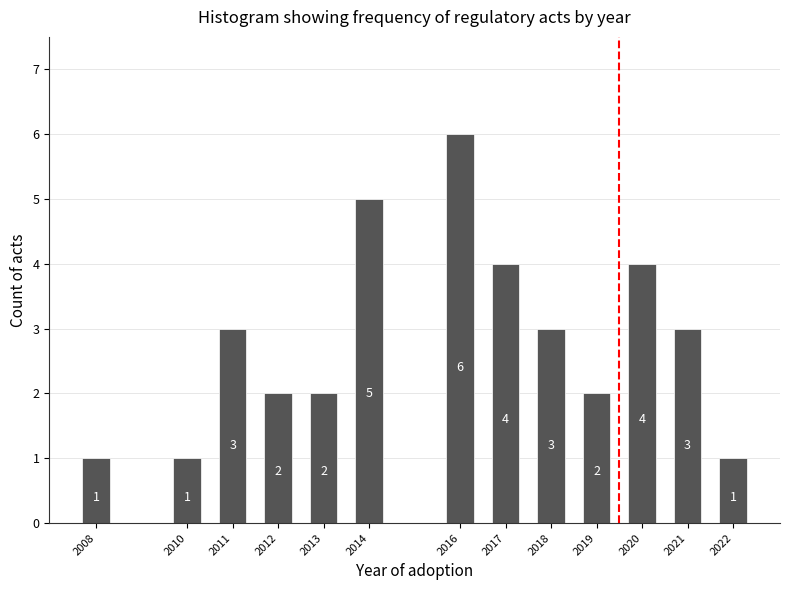

Reading right to left, transcribe all the data shown in this chart.

2022=1	2021=3	2020=4	2019=2	2018=3	2017=4	2016=6	2014=5	2013=2	2012=2	2011=3	2010=1	2008=1